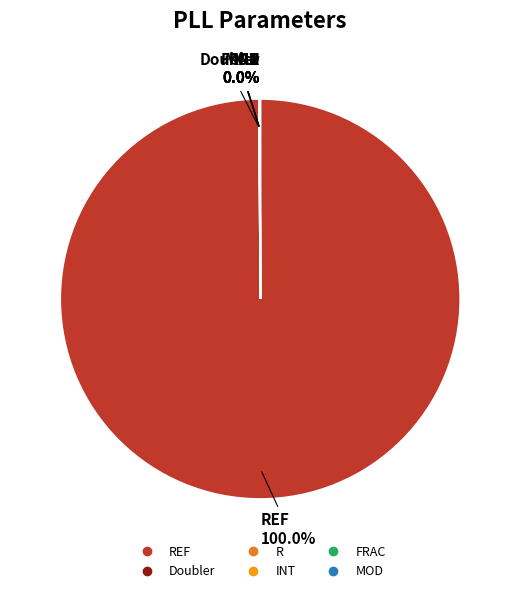

To the nearest percent, what is the difference between the REF and INT slice percentages?

100%